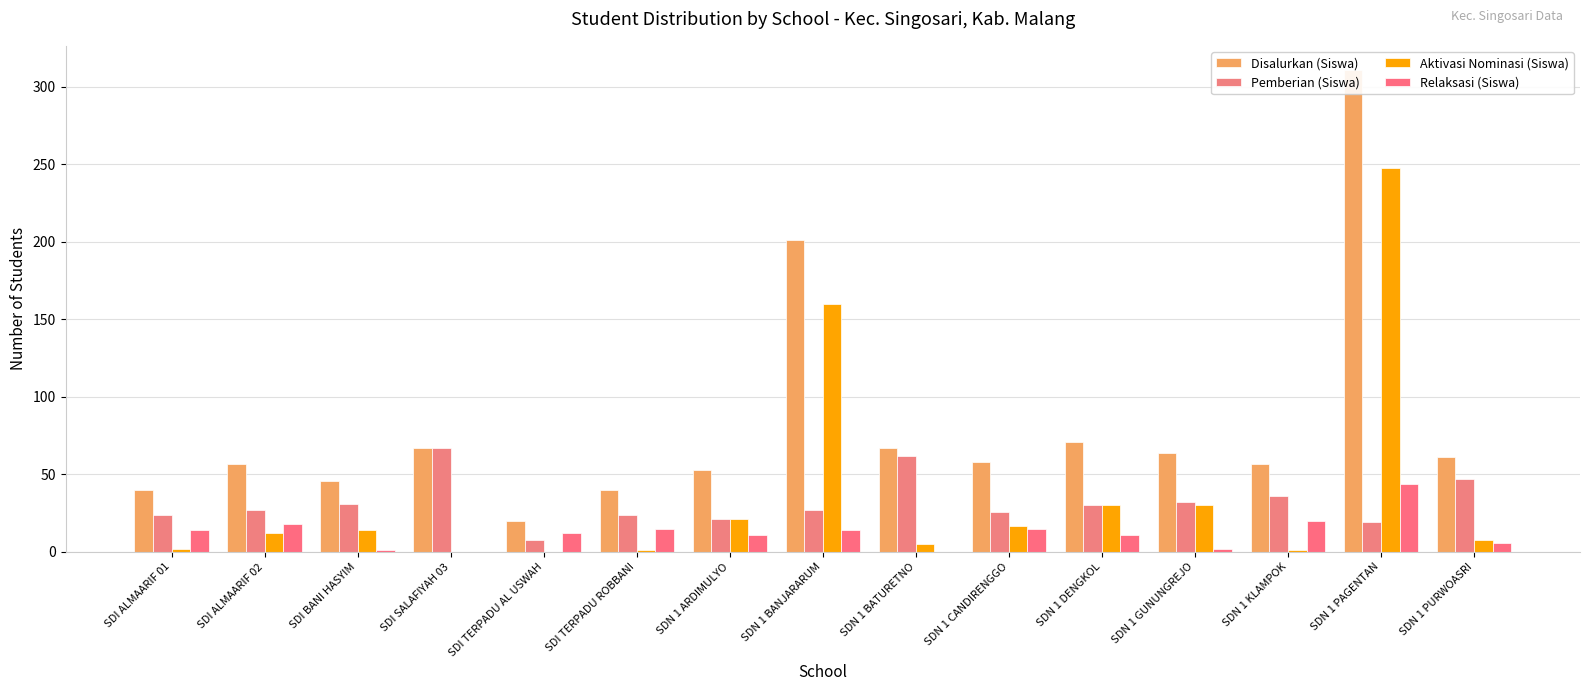

Which series has the widest spread of values?

Disalurkan (Siswa)